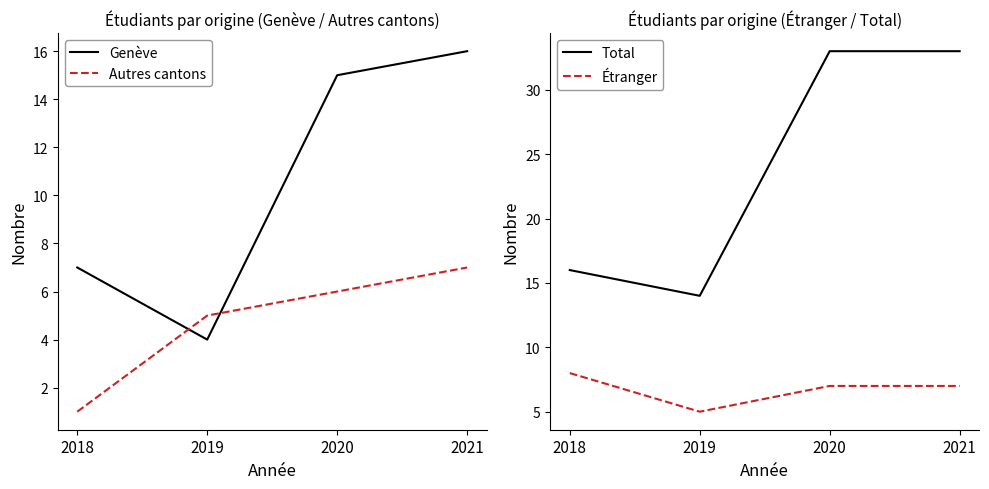

True or false: Autres cantons and Étranger intersect in this chart.

False